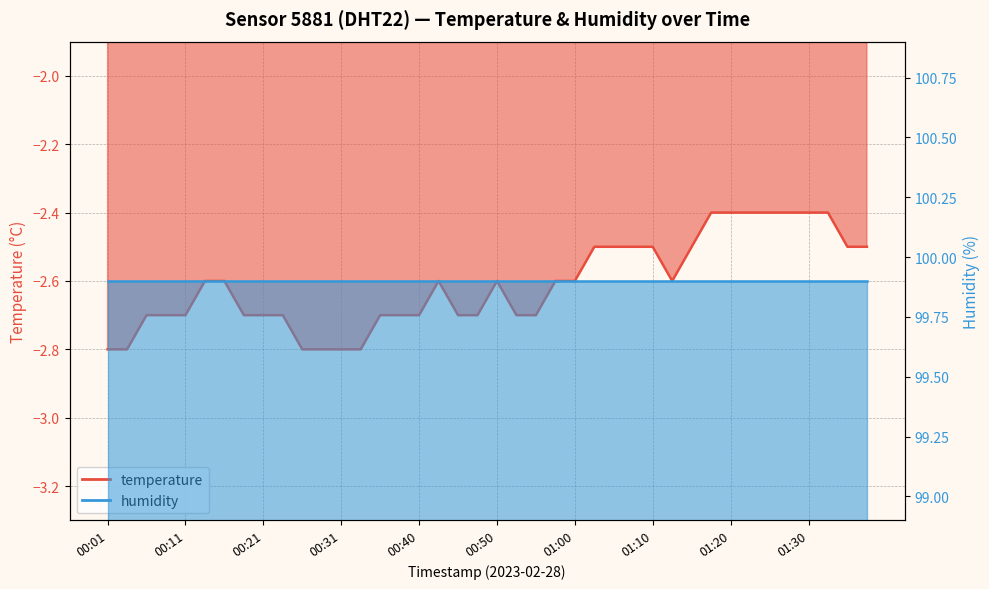

Where is the data nearest to the value -2?

01:17